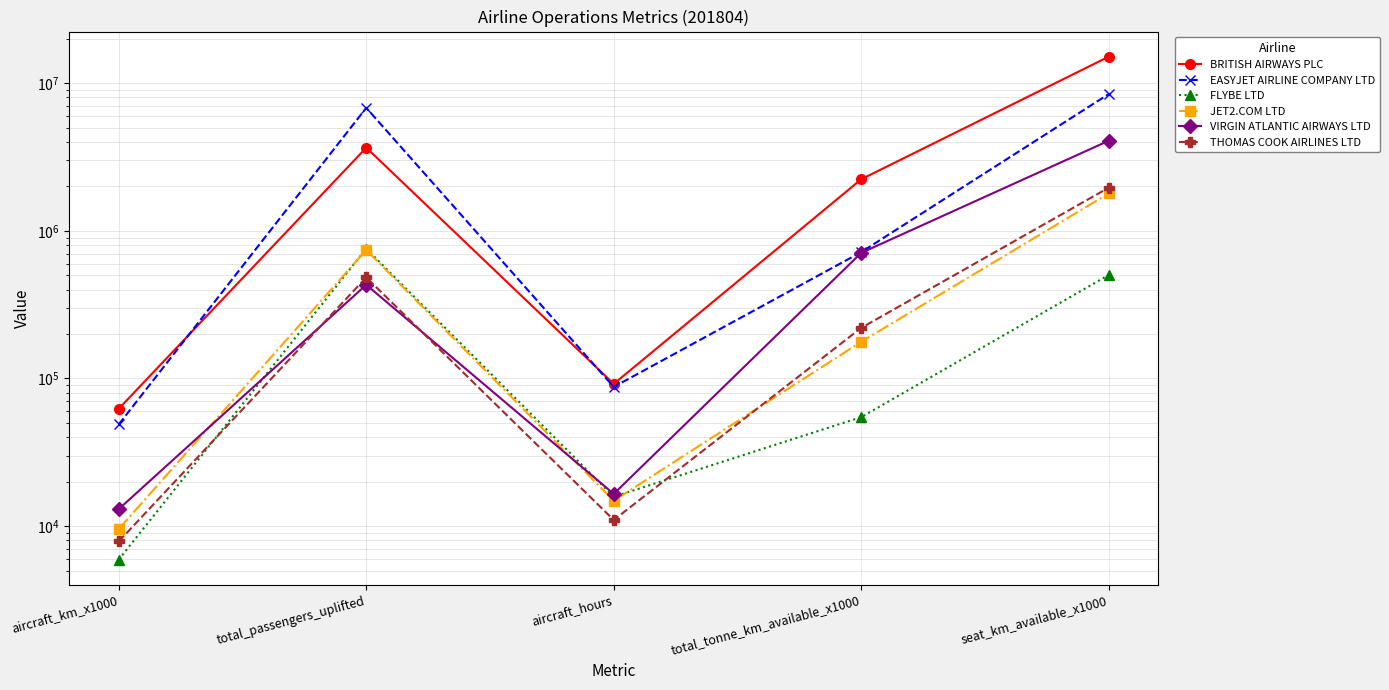

Reading right to left, extract all data points from this chart.

BRITISH AIRWAYS PLC: 15113691.0	2234406.0	91886.3	3656421.0	62370.0
EASYJET AIRLINE COMPANY LTD: 8437593.0	717189.0	87640.9	6806153.0	48875.0
FLYBE LTD: 502021.0	54699.0	15804.5	757004.0	5935.0
JET2.COM LTD: 1791900.0	177216.0	14852.8	742797.0	9559.0
VIRGIN ATLANTIC AIRWAYS LTD: 4074097.0	708854.0	16524.0	431049.0	13038.0
THOMAS COOK AIRLINES LTD: 1958218.0	219979.0	11001.8	483686.0	7875.0